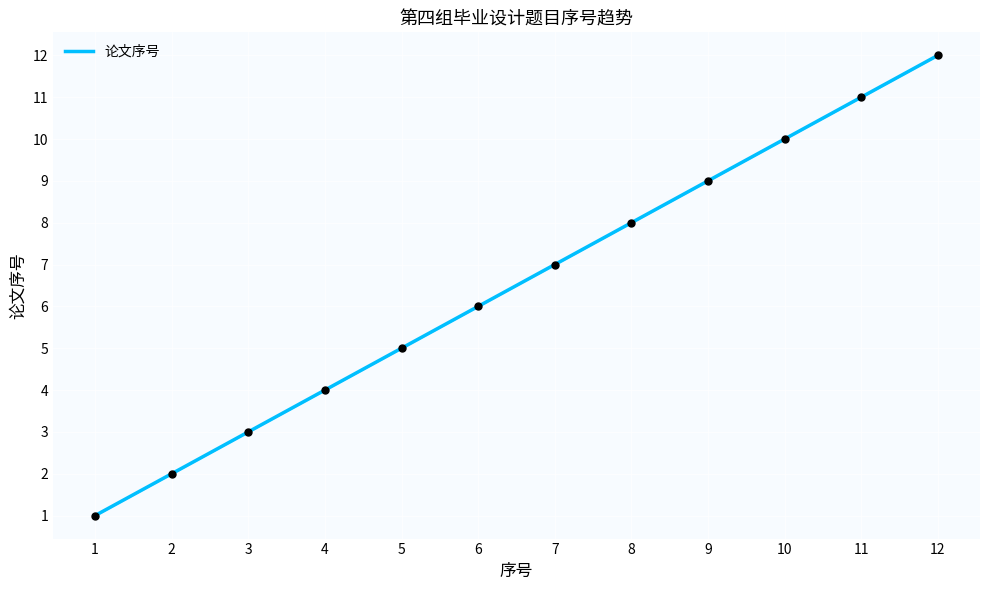

Which has a higher value, 10 or 7?

10